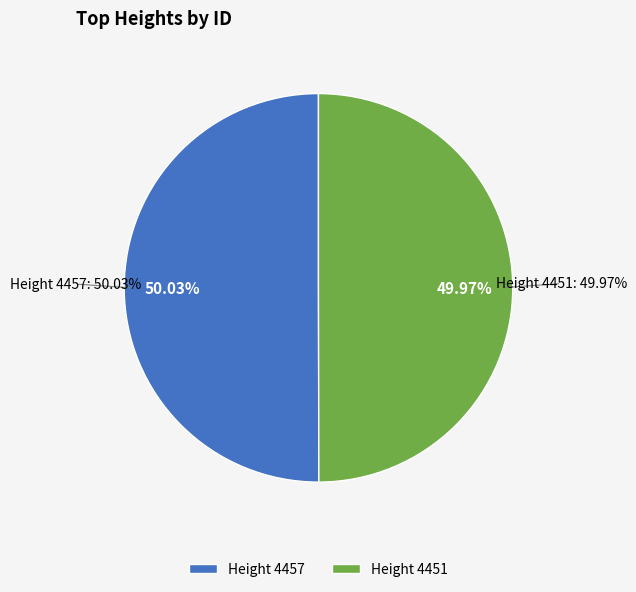

To the nearest percent, what is the average slice percentage?

50%